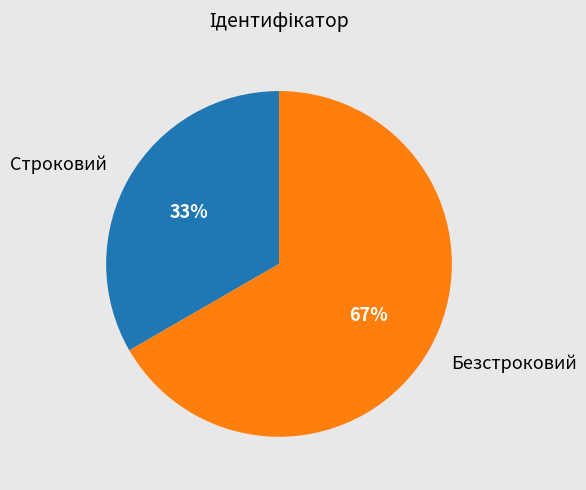

Does any single category account for the majority?

Yes